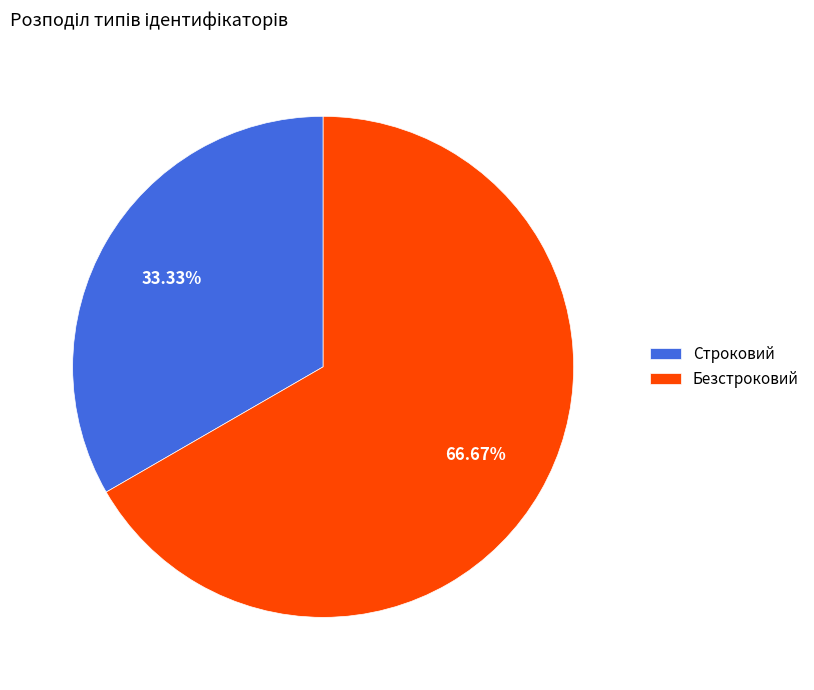

The Строковий slice represents 33% of the pie. True or false?

True